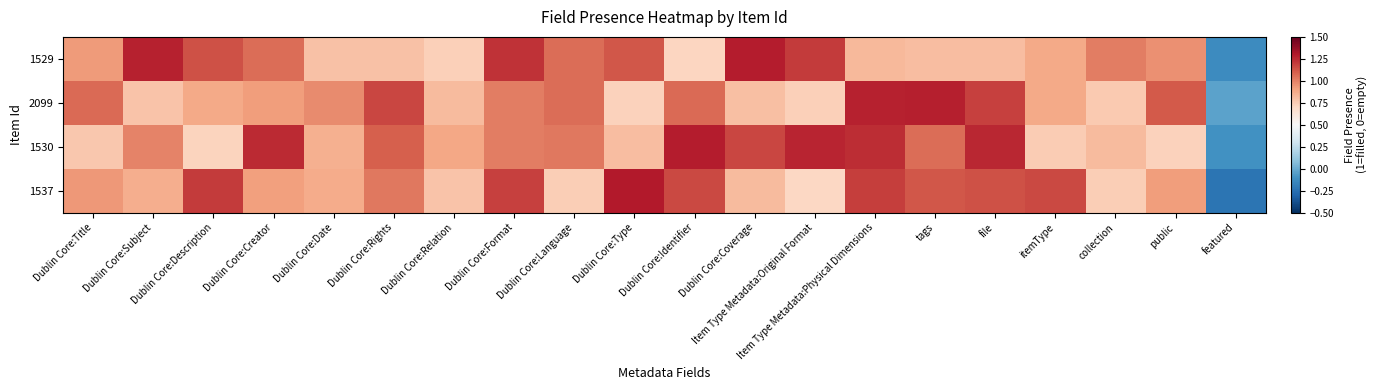

At how many categories does at least one series exceed 0?

19